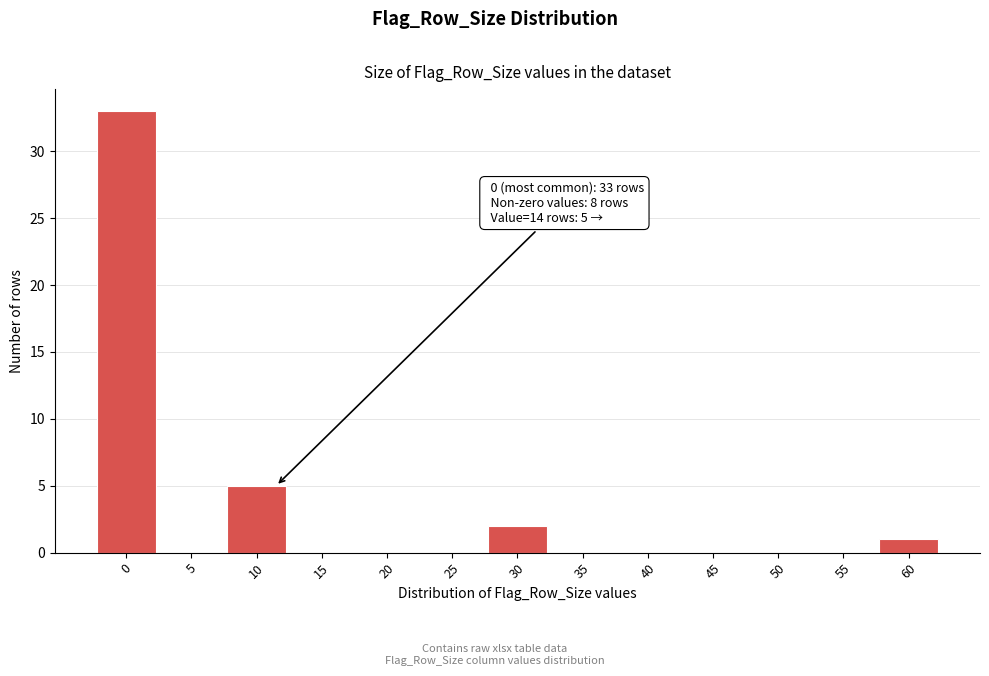

Reading left to right, list all the values displayed in this chart.

0=33	5=0	10=5	15=0	20=0	25=0	30=2	35=0	40=0	45=0	50=0	55=0	60=1